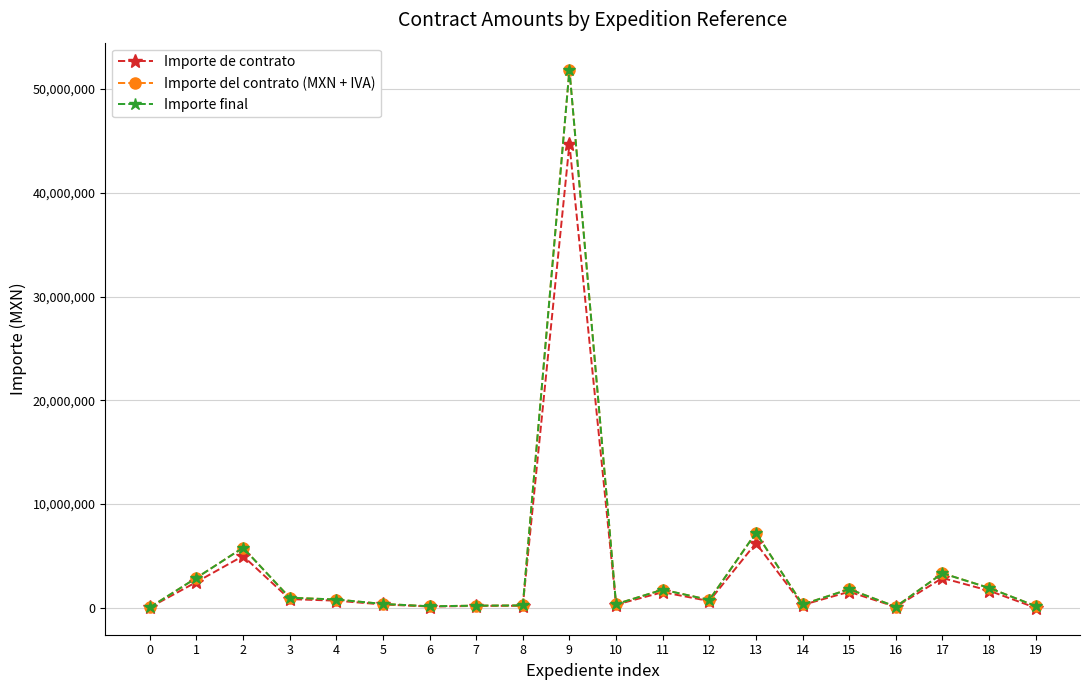

Is this an area chart (filled region under the line)?

No